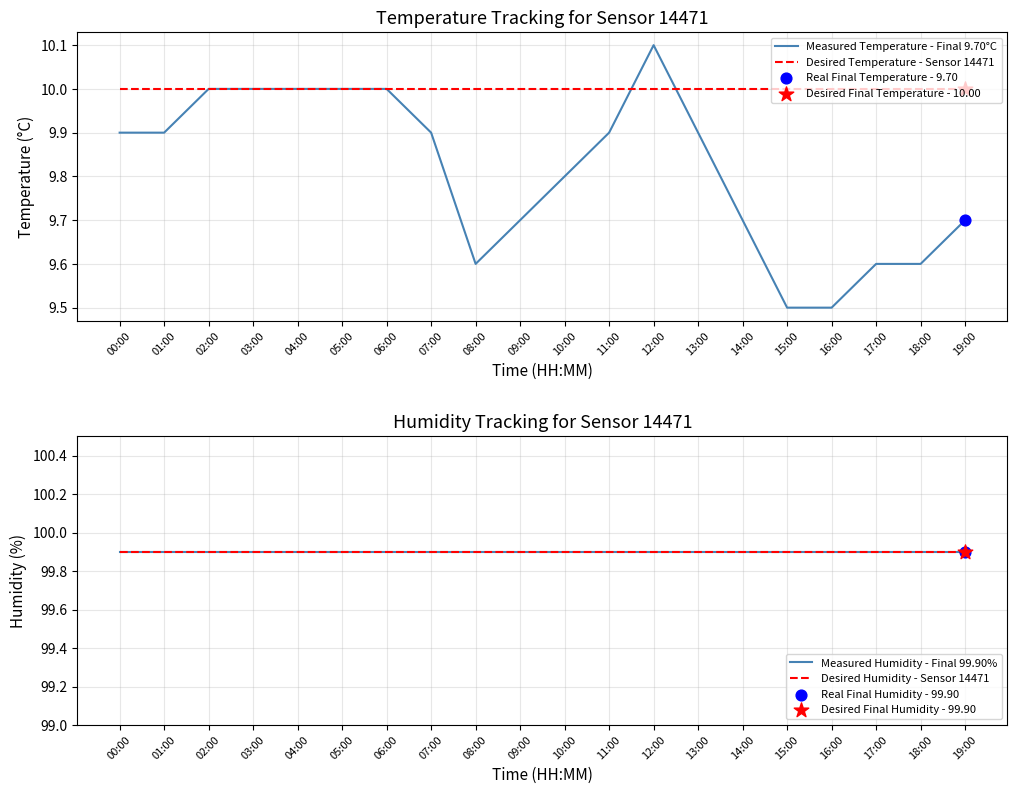

Which series has the largest total across all categories?

Measured Humidity - Final 99.90%